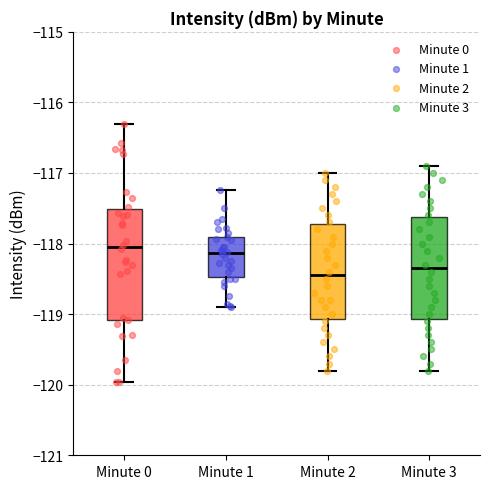

Reading left to right, transcribe this box plot: for each box, give where its median line is, the range the box spans, and where its two whiskers end, as read against the y-axis. The values are not printed on the chart, so give them approximately, as read against the axis.

Minute 0: median -118.0, box -119.1 to -117.5, whiskers -120.0 to -116.3
Minute 1: median -118.1, box -118.5 to -117.9, whiskers -118.9 to -117.2
Minute 2: median -118.4, box -119.1 to -117.7, whiskers -119.8 to -117.0
Minute 3: median -118.3, box -119.1 to -117.6, whiskers -119.8 to -116.9